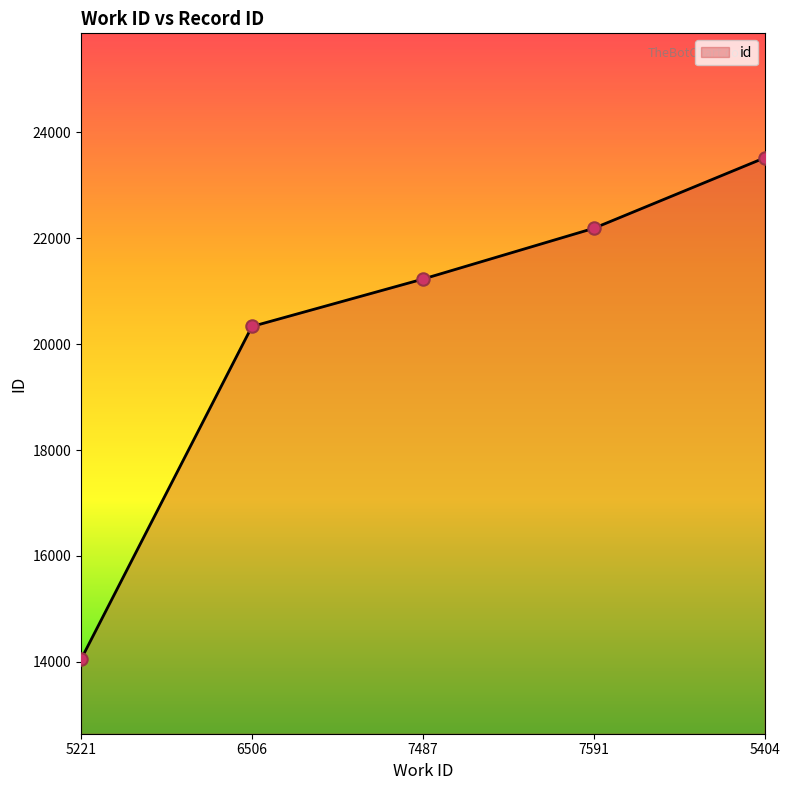

Approximately how many times larger is the value at 7487 compared to 6506?

1.0